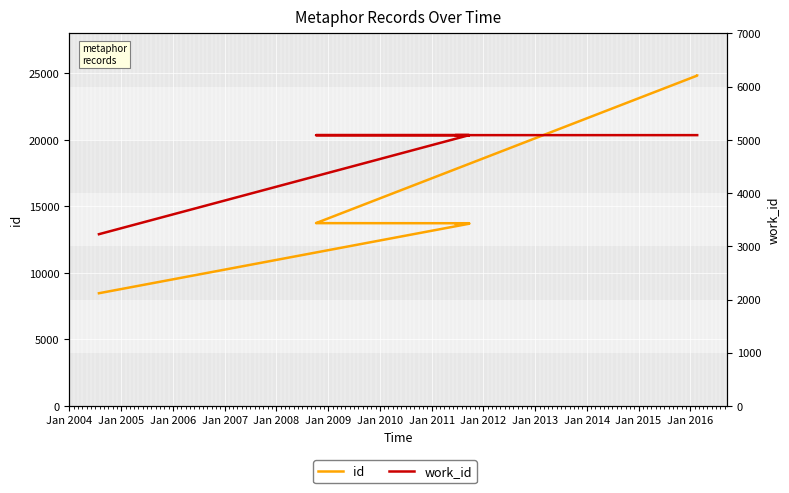

What is the sum of the id values at Jan 2009 and Jan 2012?

38573